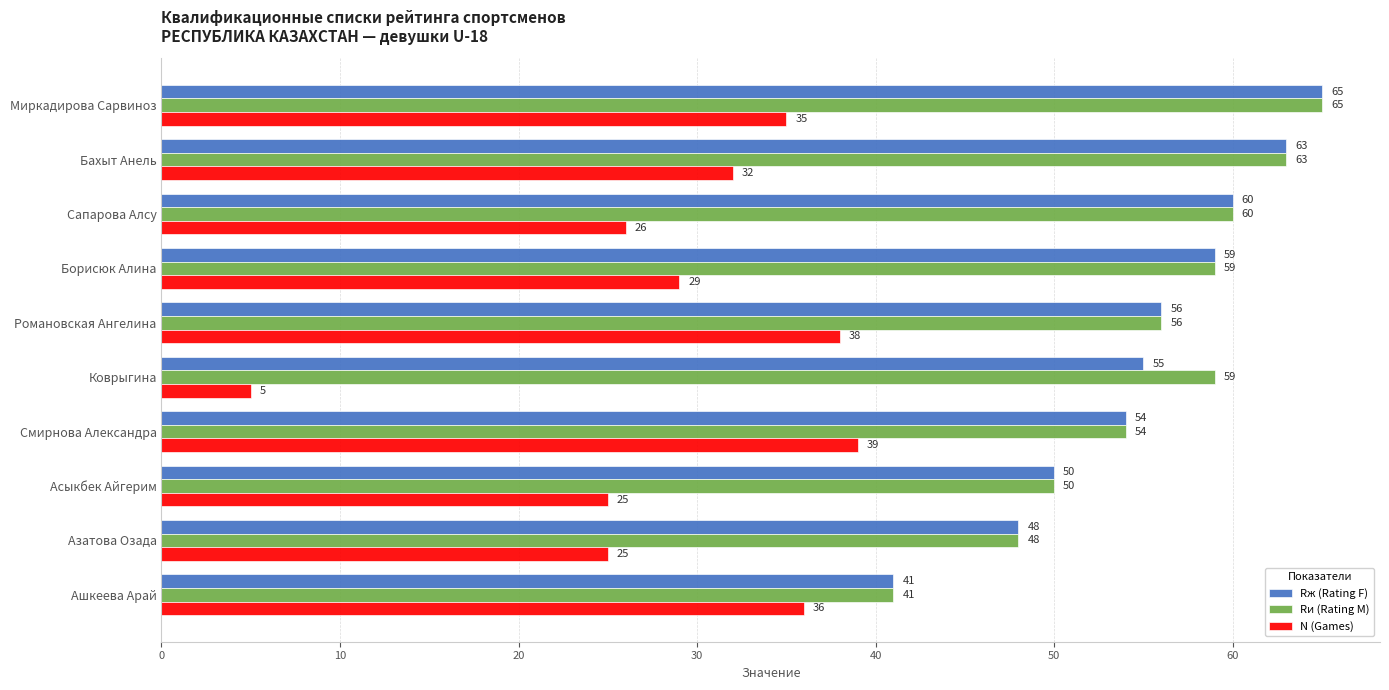

What value does the Rж (Rating F) series have at Миркадирова Сарвиноз, to the nearest 5?

65